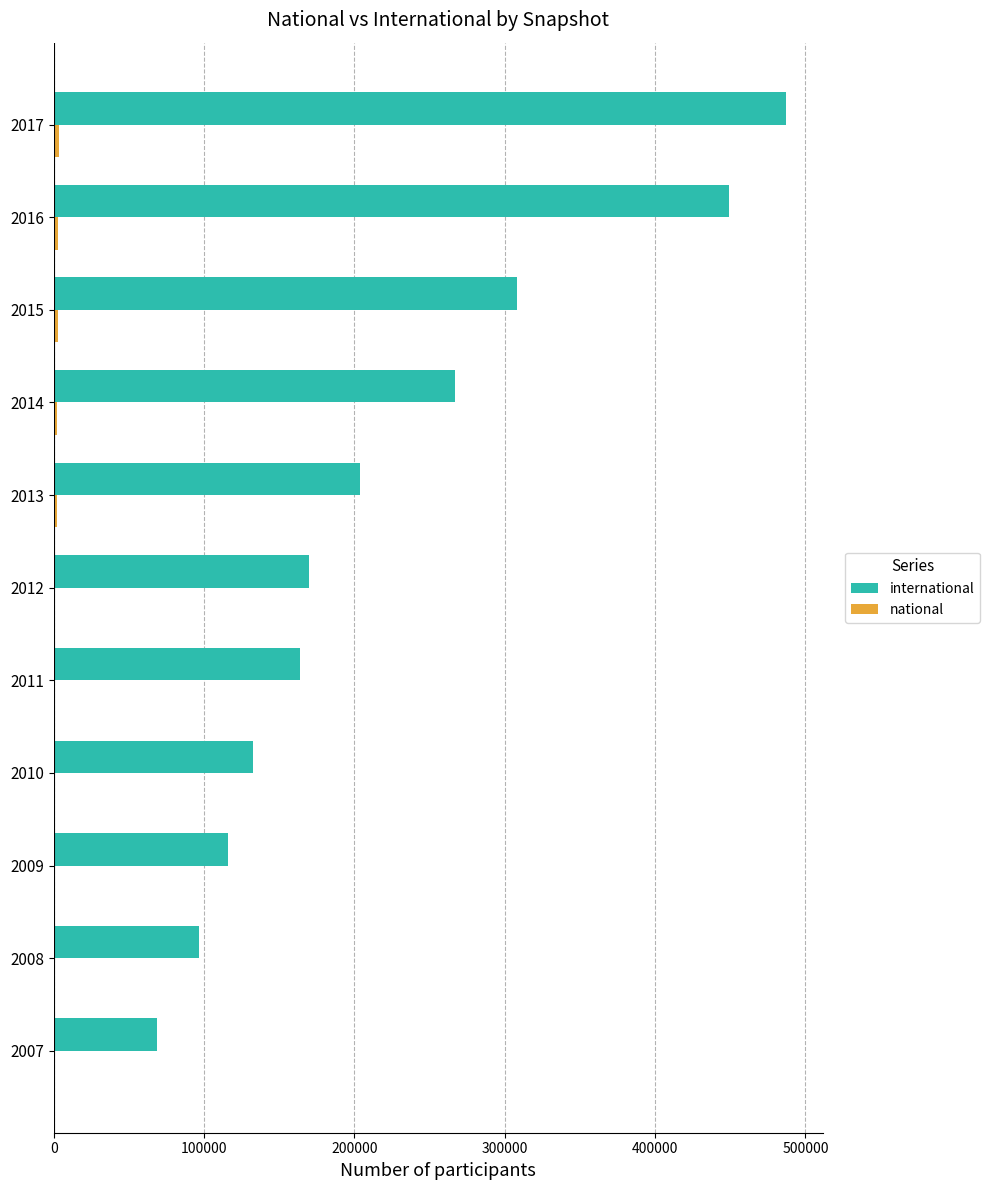

How many series are shown in this chart?

2